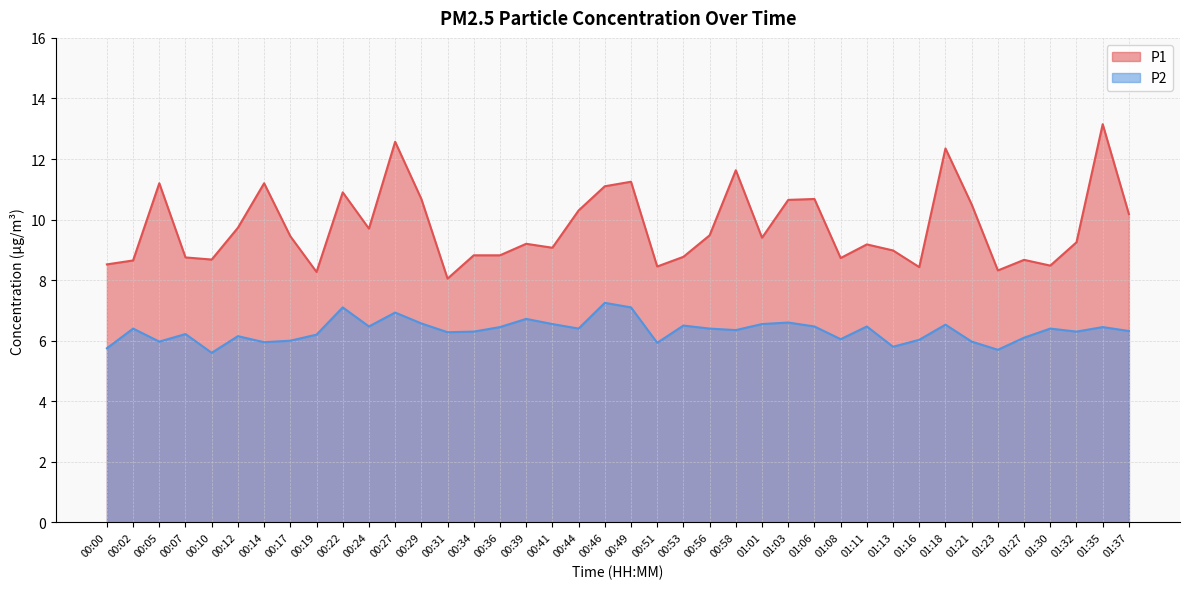

What are all the series names shown in the legend?

P1, P2